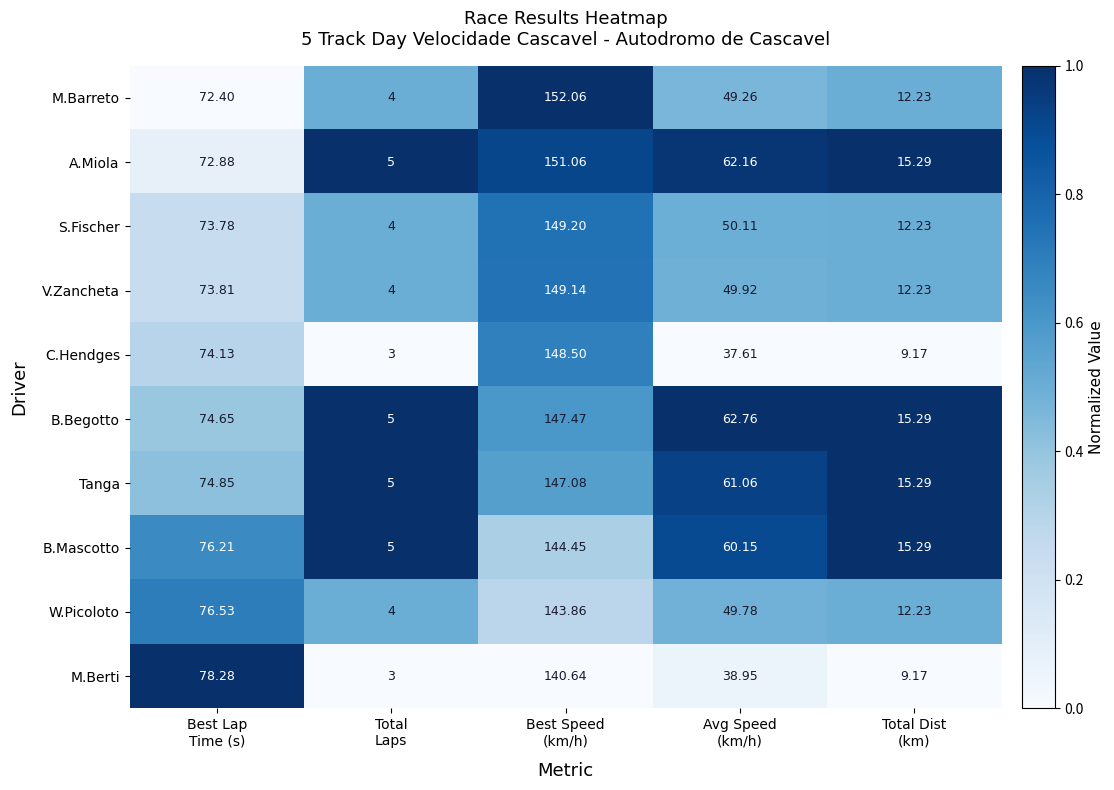

List the series in order of their peak value, lowest first.

M.Berti, W.Picoloto, B.Mascotto, Tanga, B.Begotto, C.Hendges, V.Zancheta, S.Fischer, A.Miola, M.Barreto